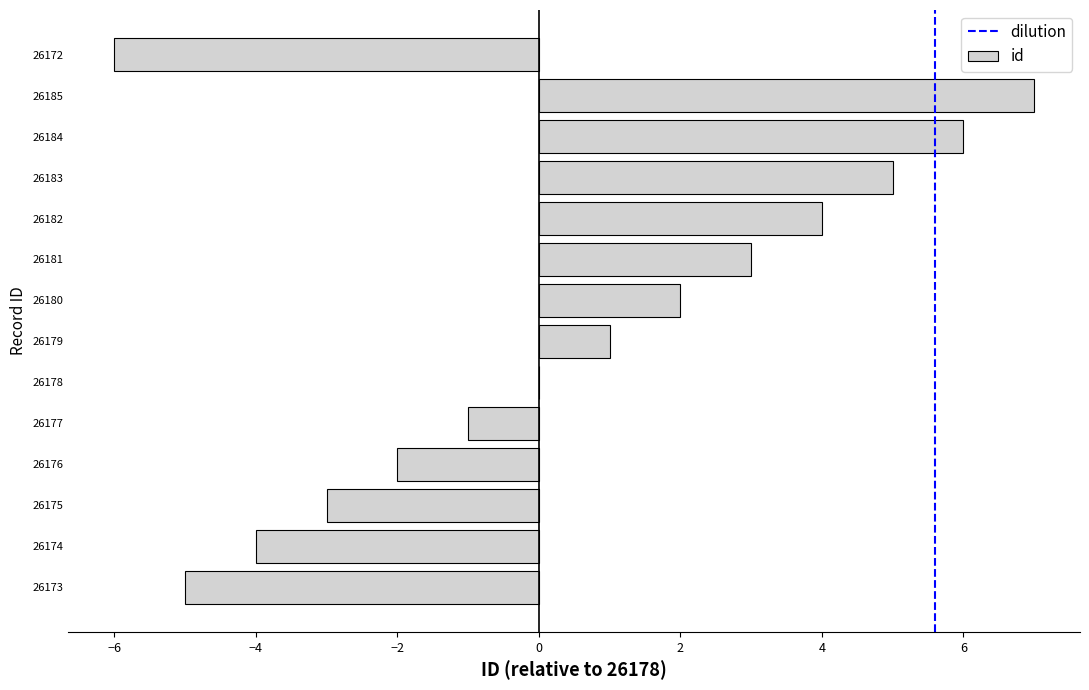

What is the ratio of the value at 26183 to the value at 26181?

1.7